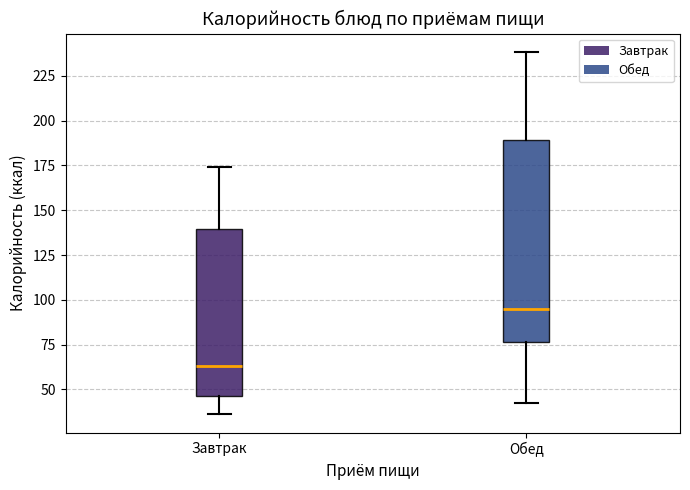

Reading left to right, read every box against the y-axis: the position of its median line, the range the box covers, and the ends of its whiskers. The values are not printed on the chart, so give them approximately, as read against the axis.

Завтрак: median 65, box 45 to 140, whiskers 35 to 175
Обед: median 95, box 75 to 190, whiskers 40 to 240